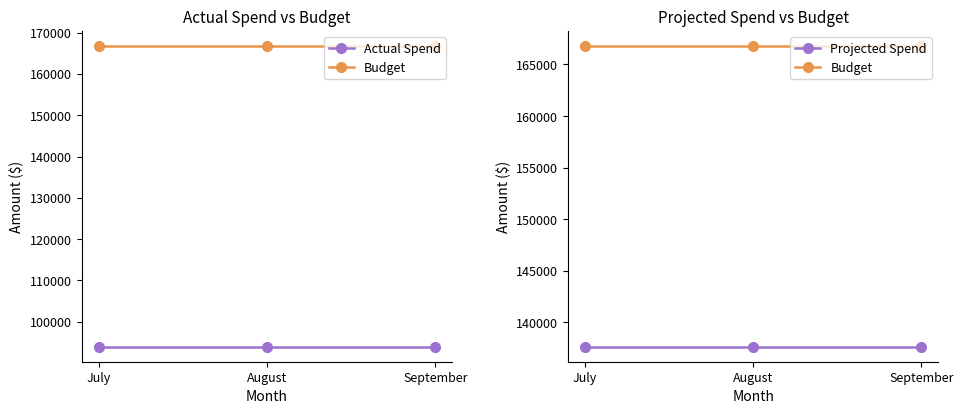

What value does the Budget series have at July?

166800